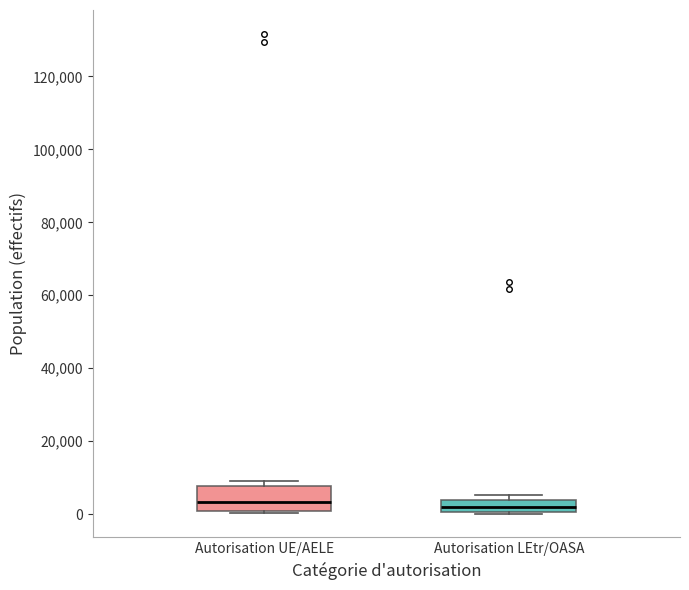

Where is the upper edge of the box for Autorisation UE/AELE on the y-axis? The values are not printed on the chart, so give them approximately, as read against the axis.

8000